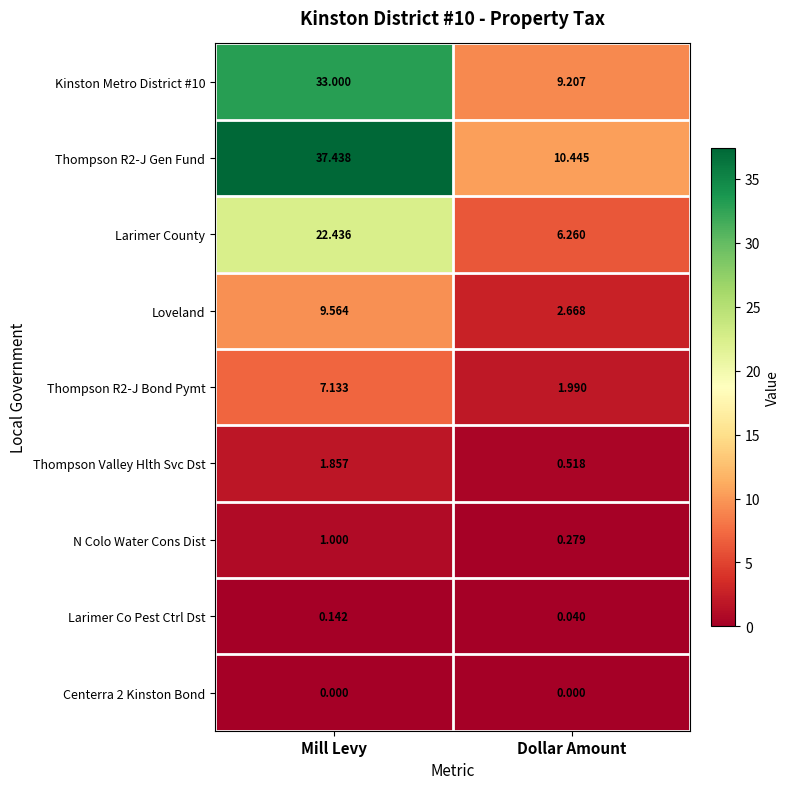

At which category is the sum across all series the highest?

Mill Levy